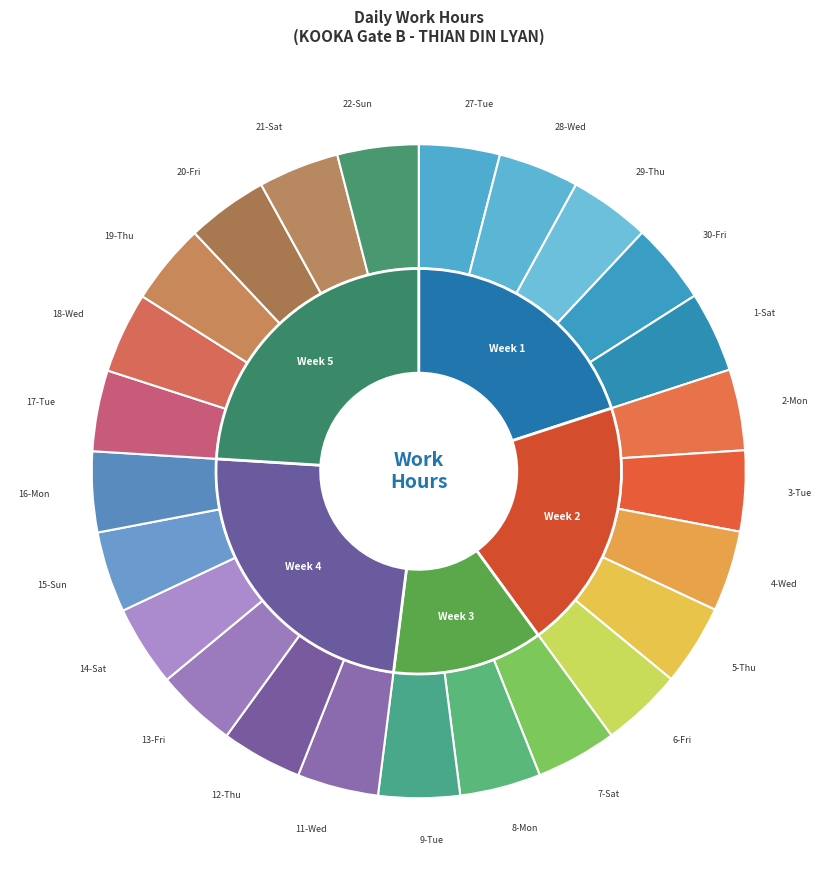

To the nearest percent, what portion does 16-Mon represent?

4%